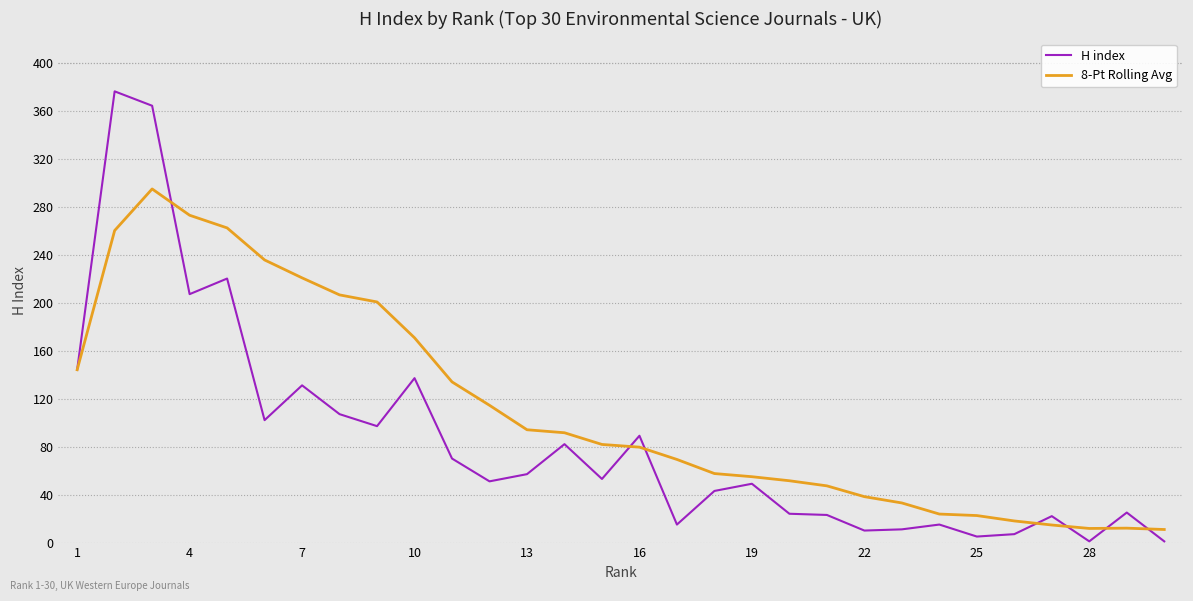

Which series has the largest total across all categories?

8-Pt Rolling Avg